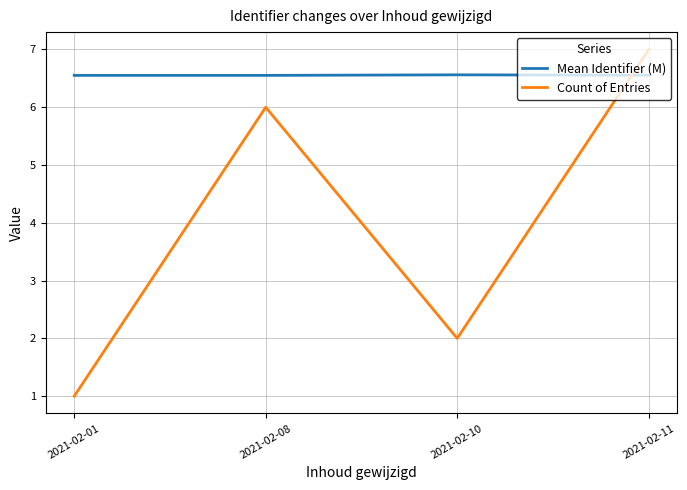

Which series has the largest range (max minus min)?

Count of Entries